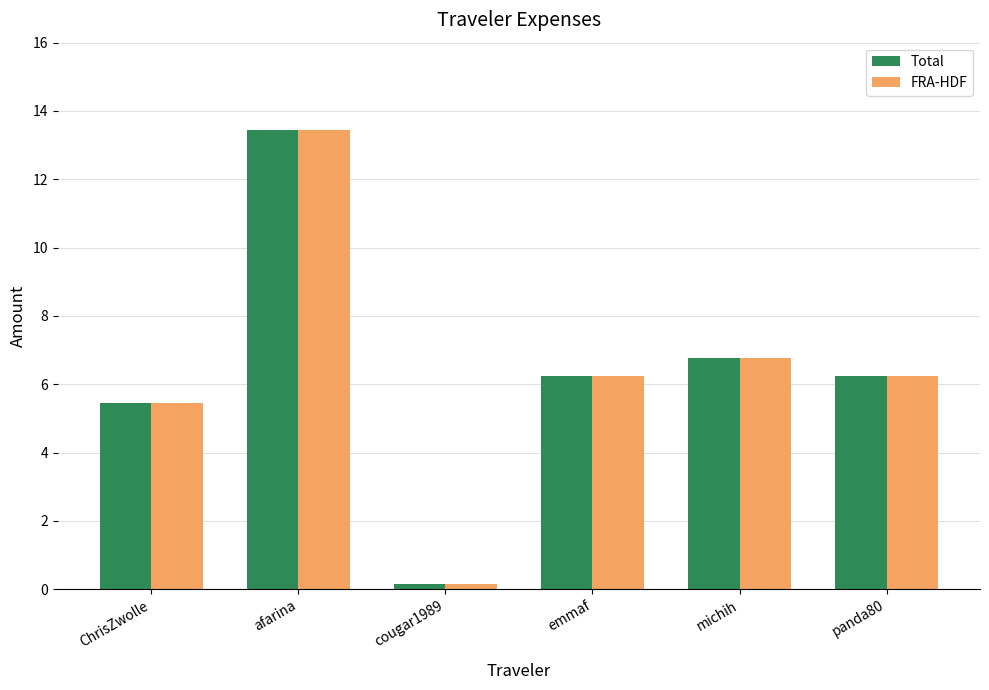

The FRA-HDF series shows 5.5 at ChrisZwolle. True or false?

True